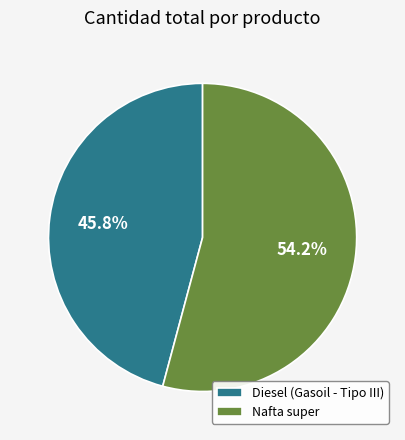

What is the majority slice?

Nafta super